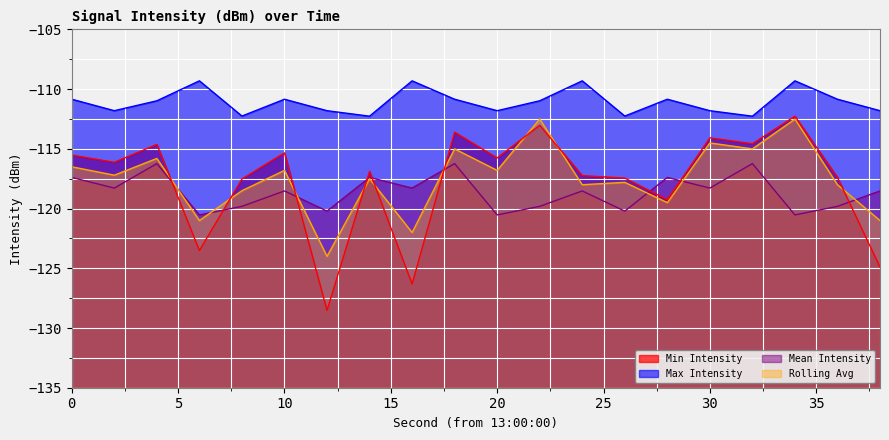

What is the difference between the maximum and second lowest values in the Min Intensity series?

14.0